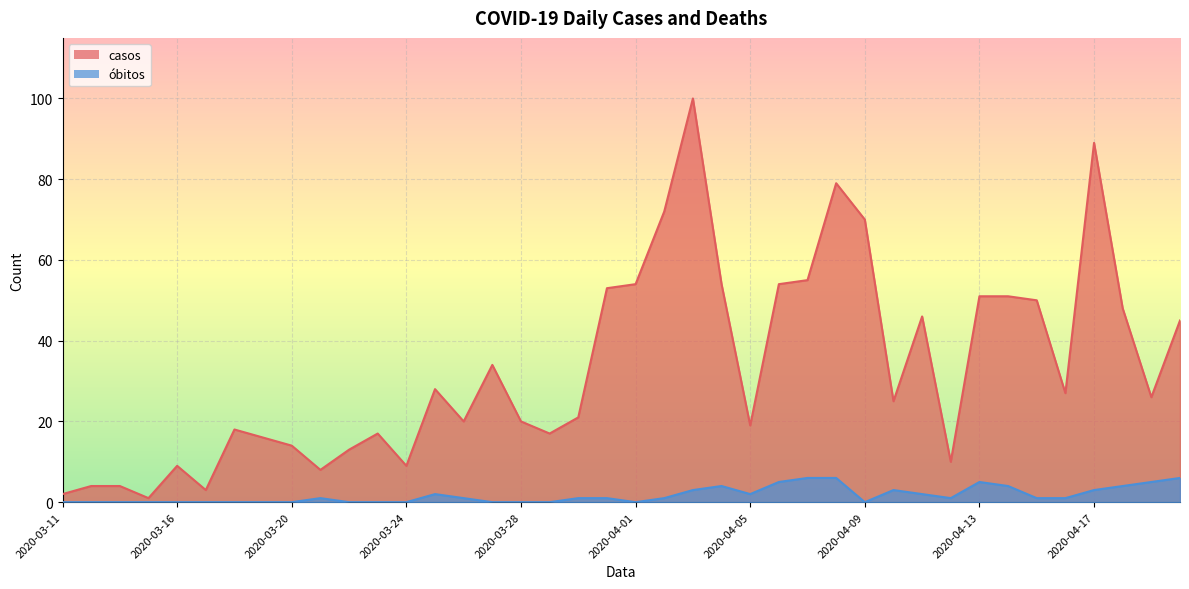

At 2020-03-23, list the series in order from largest to smallest.

casos, óbitos